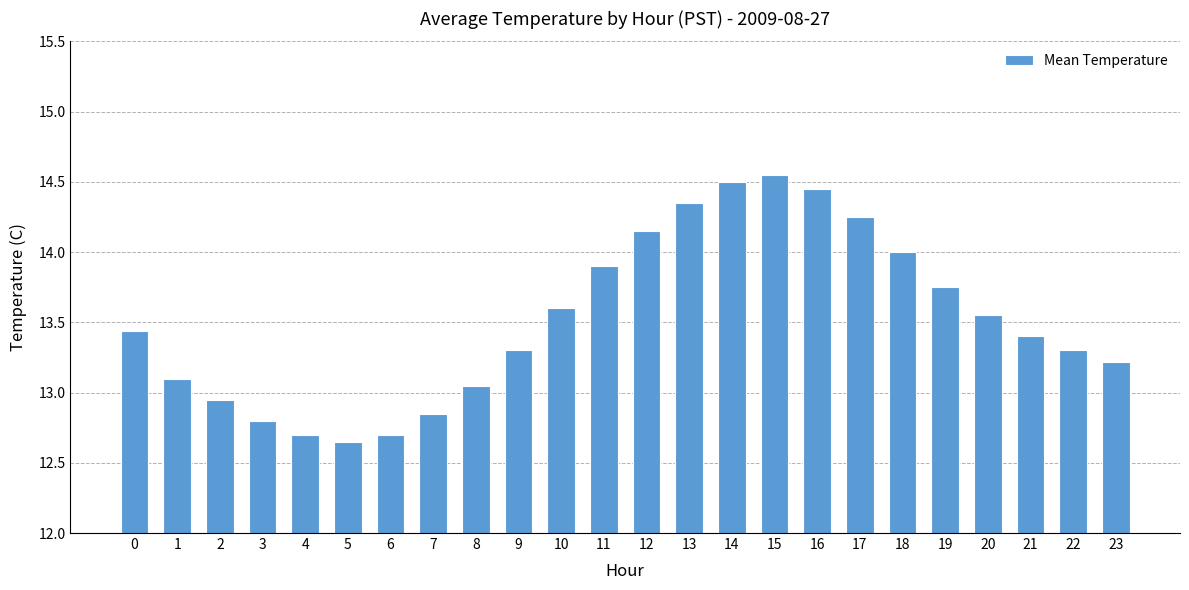

Which label corresponds to the smallest value in the chart?

5